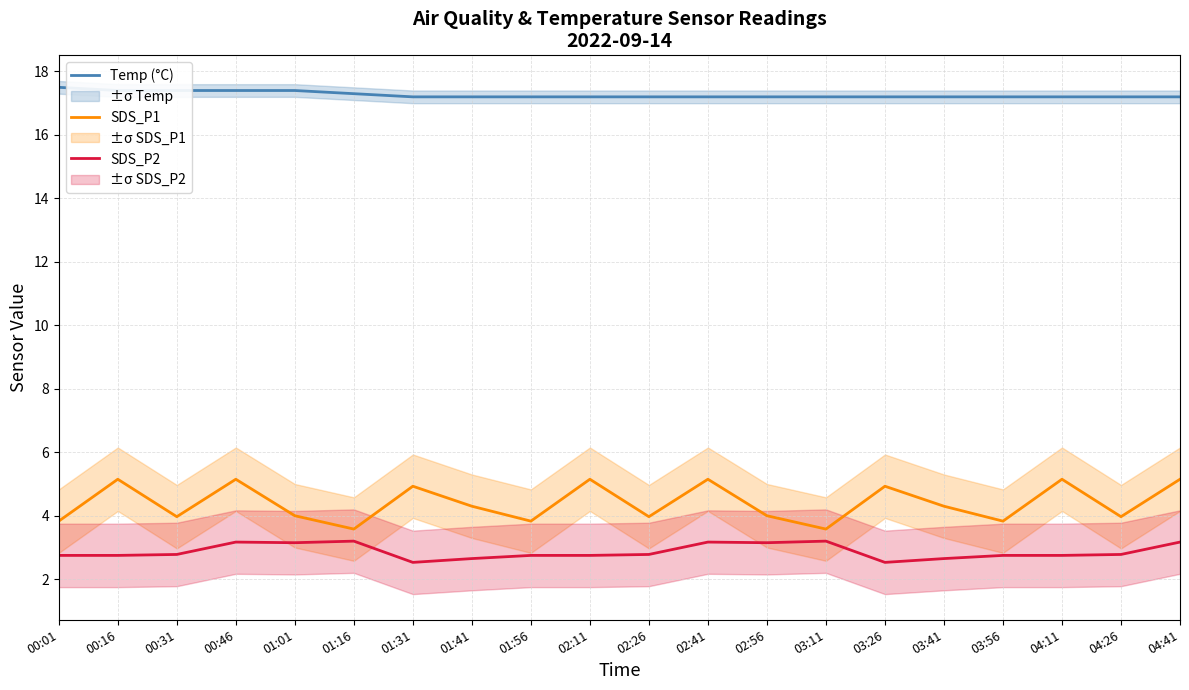

Is it true that SDS_P2 equals 3.2 at 02:41?

True